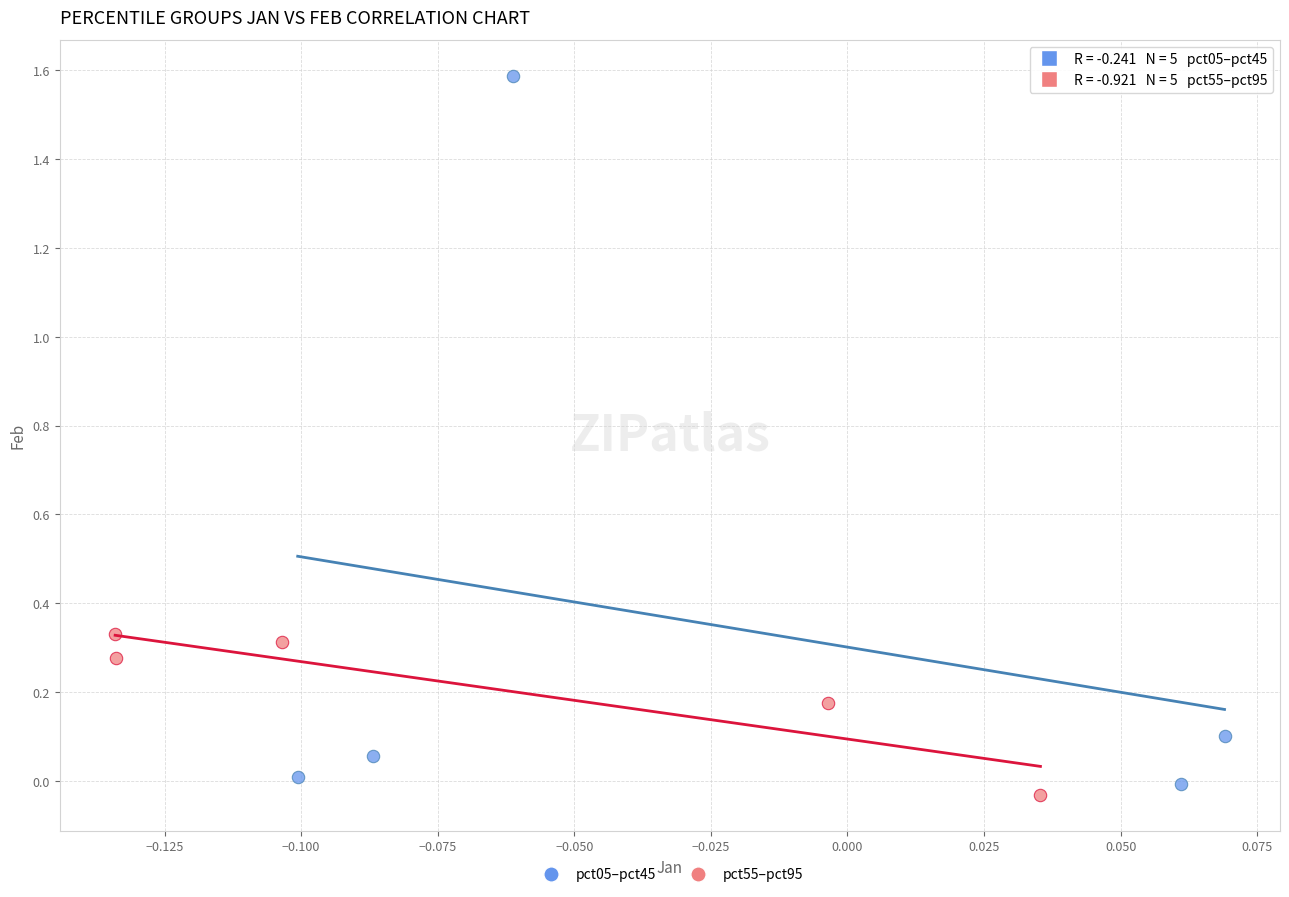

Which series reaches the maximum Y coordinate?

pct05–pct45